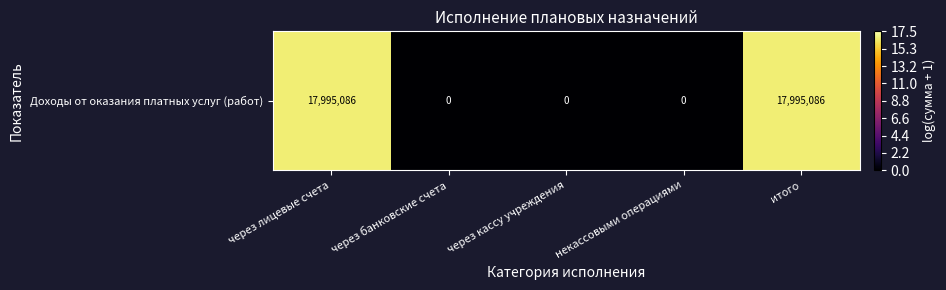

Rank the categories by value from highest to lowest.

через лицевые счета, итого, через банковские счета, через кассу учреждения, некассовыми операциями